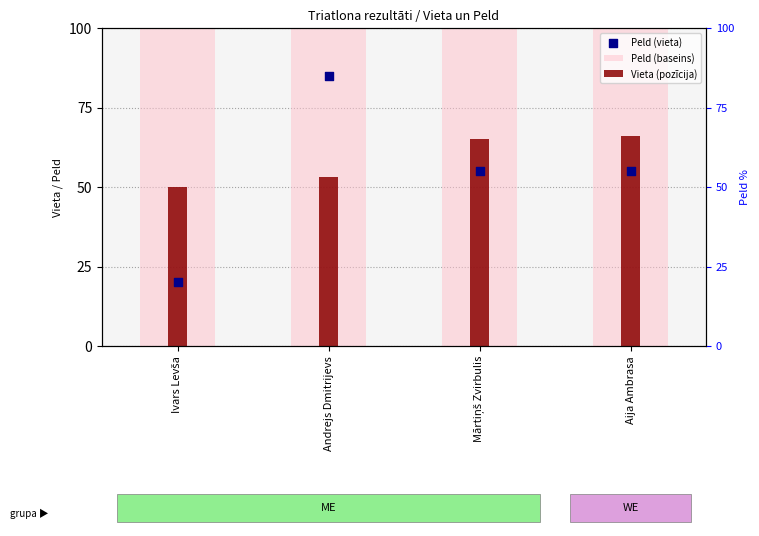

At how many categories does at least one series exceed 55?

4